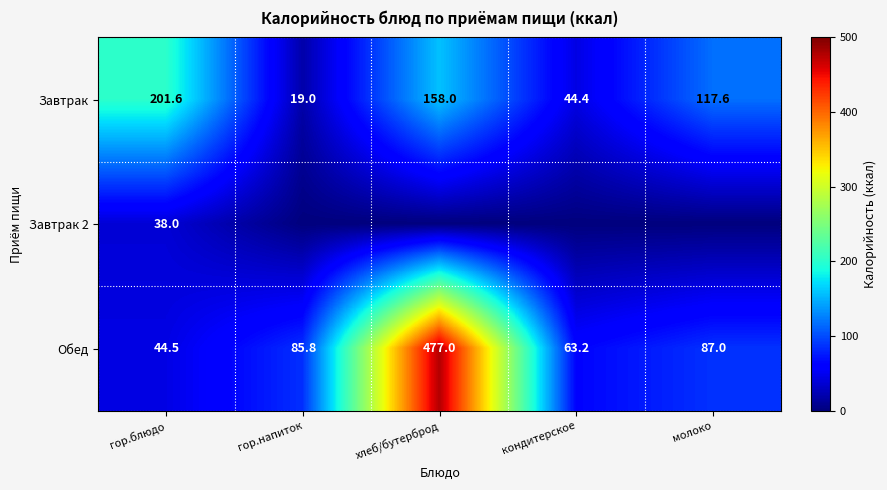

What is the difference between the maximum and minimum values in the Завтрак series?

182.6